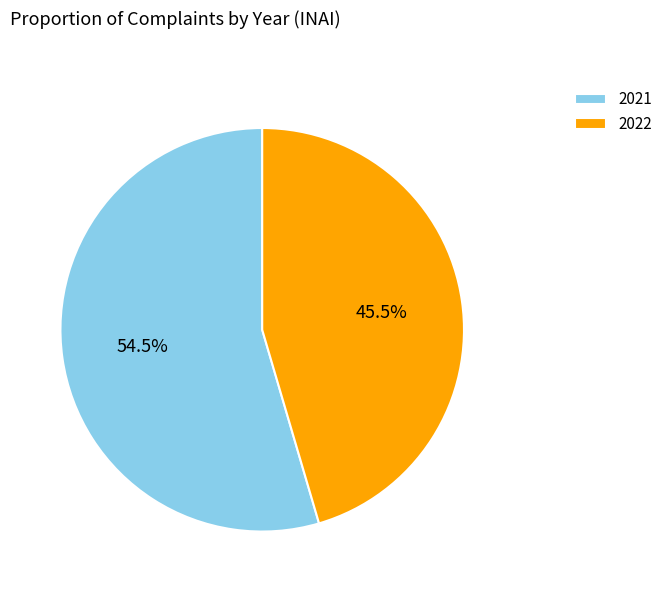

Does 2021 represent more than half of the total?

Yes